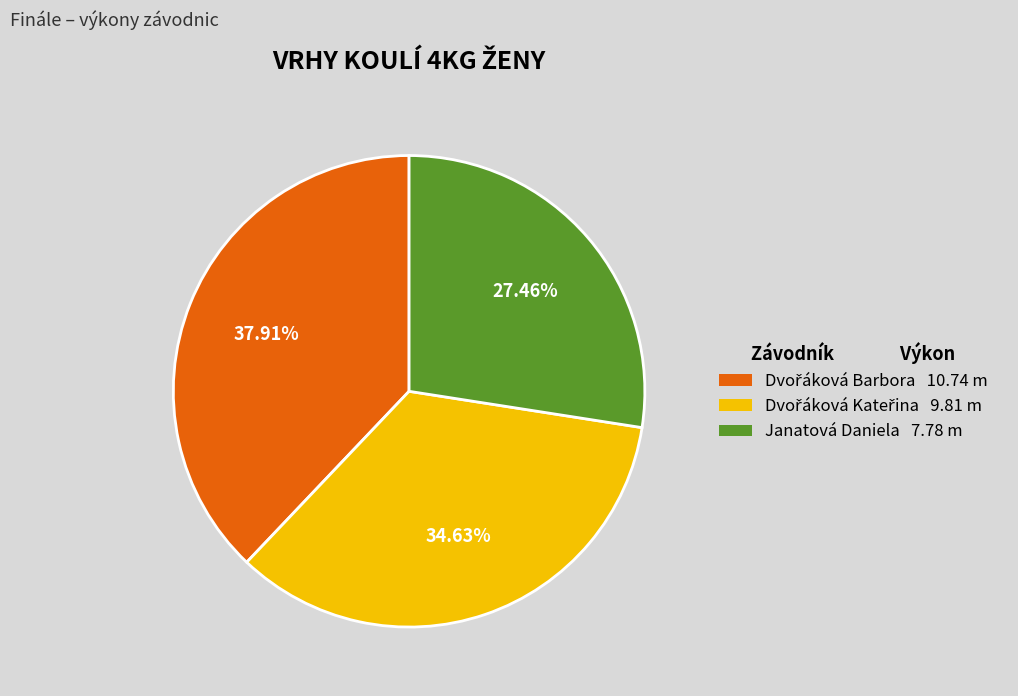

Is there any slice that represents more than half of the pie?

No